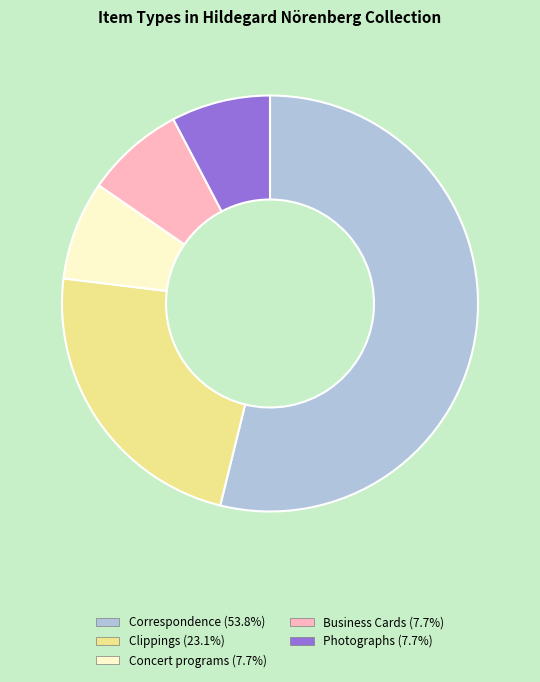

How many slices are in this pie chart?

5